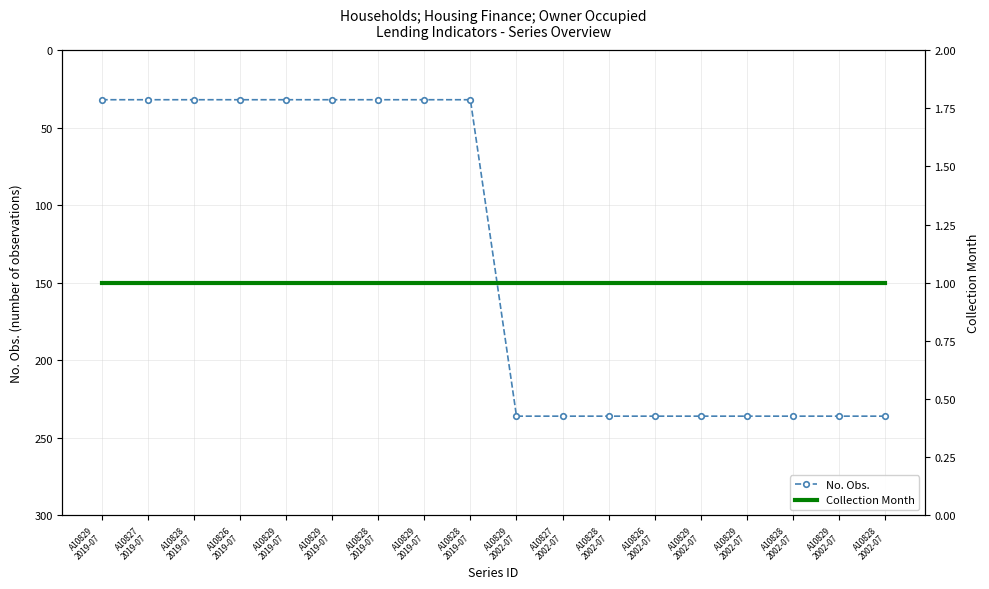

True or false: No. Obs. has more than 1 interior local peaks.

False